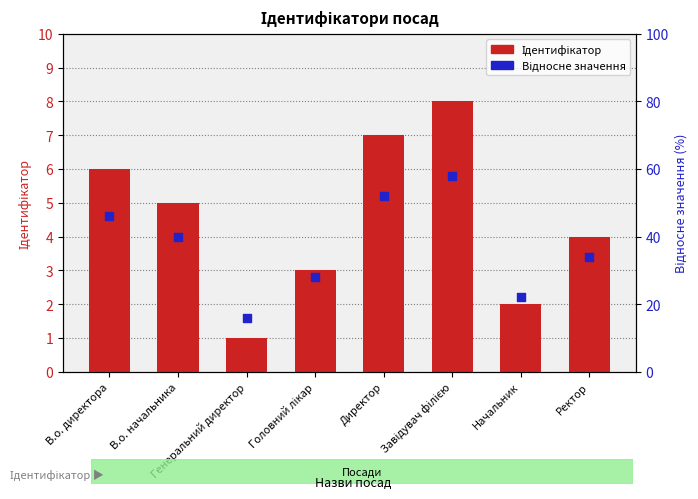

What is the total value across all series at В.о. начальника?

9.0